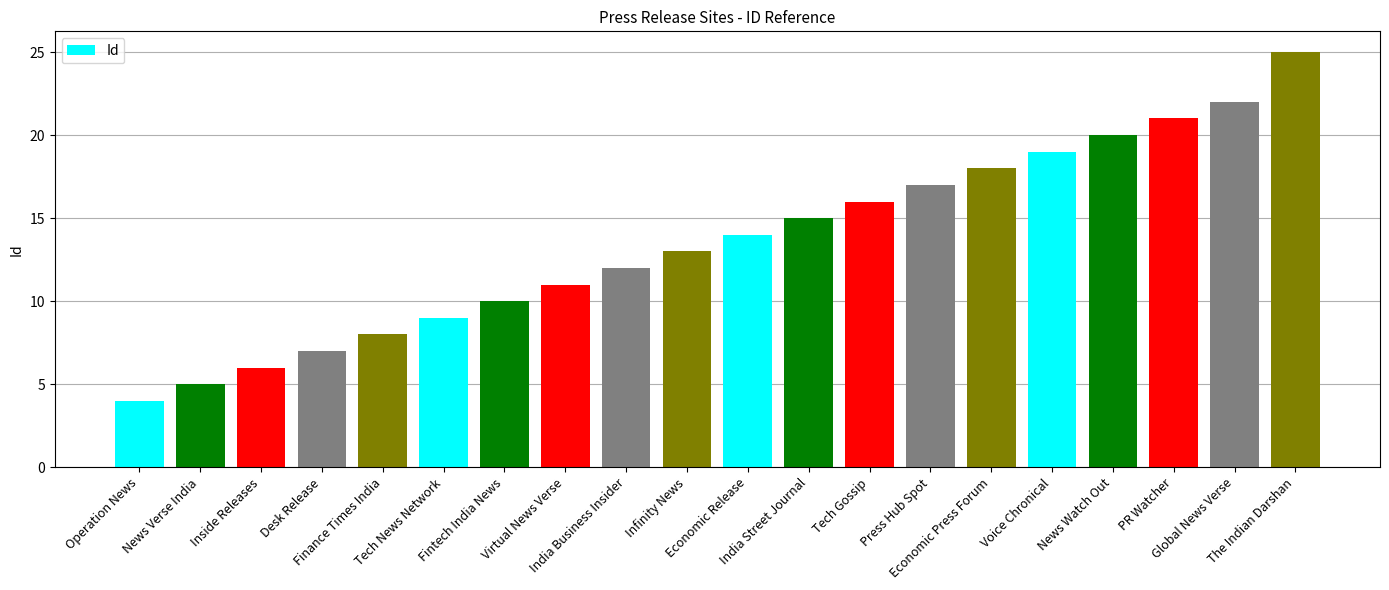

What is the sum of the values at News Watch Out and Fintech India News?

30